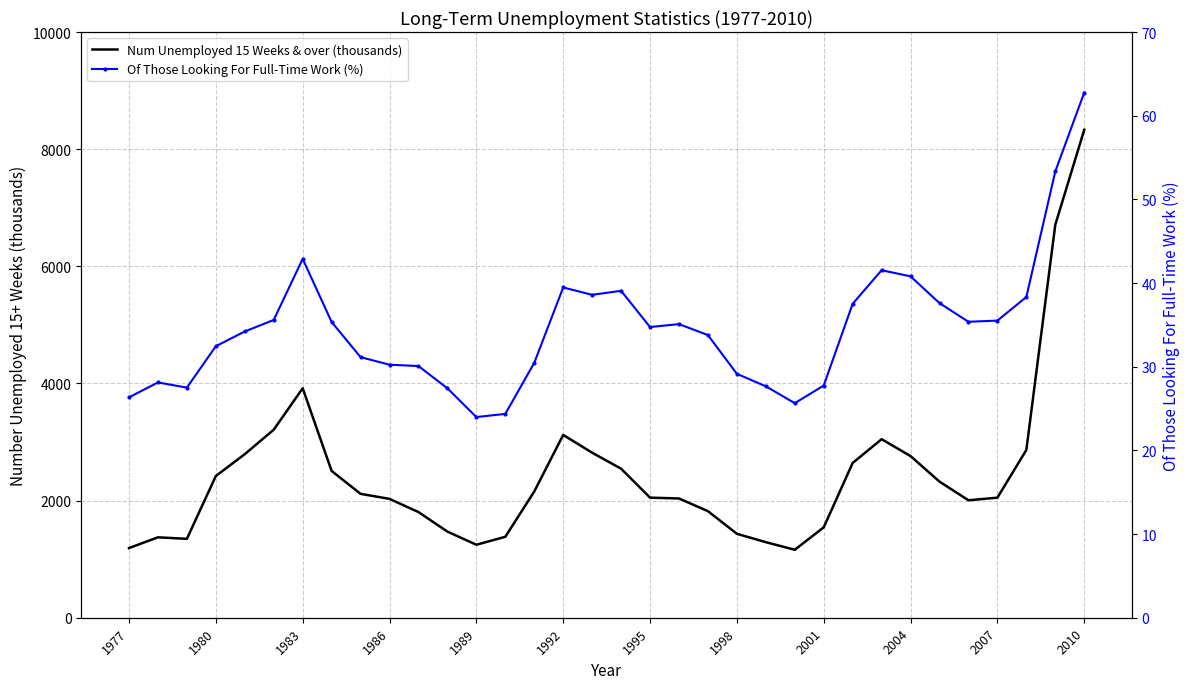

Is the value of Of Those Looking For Full-Time Work (%) at 31 greater than the value of Num Unemployed 15 Weeks & over (thousands) at 1983?

No